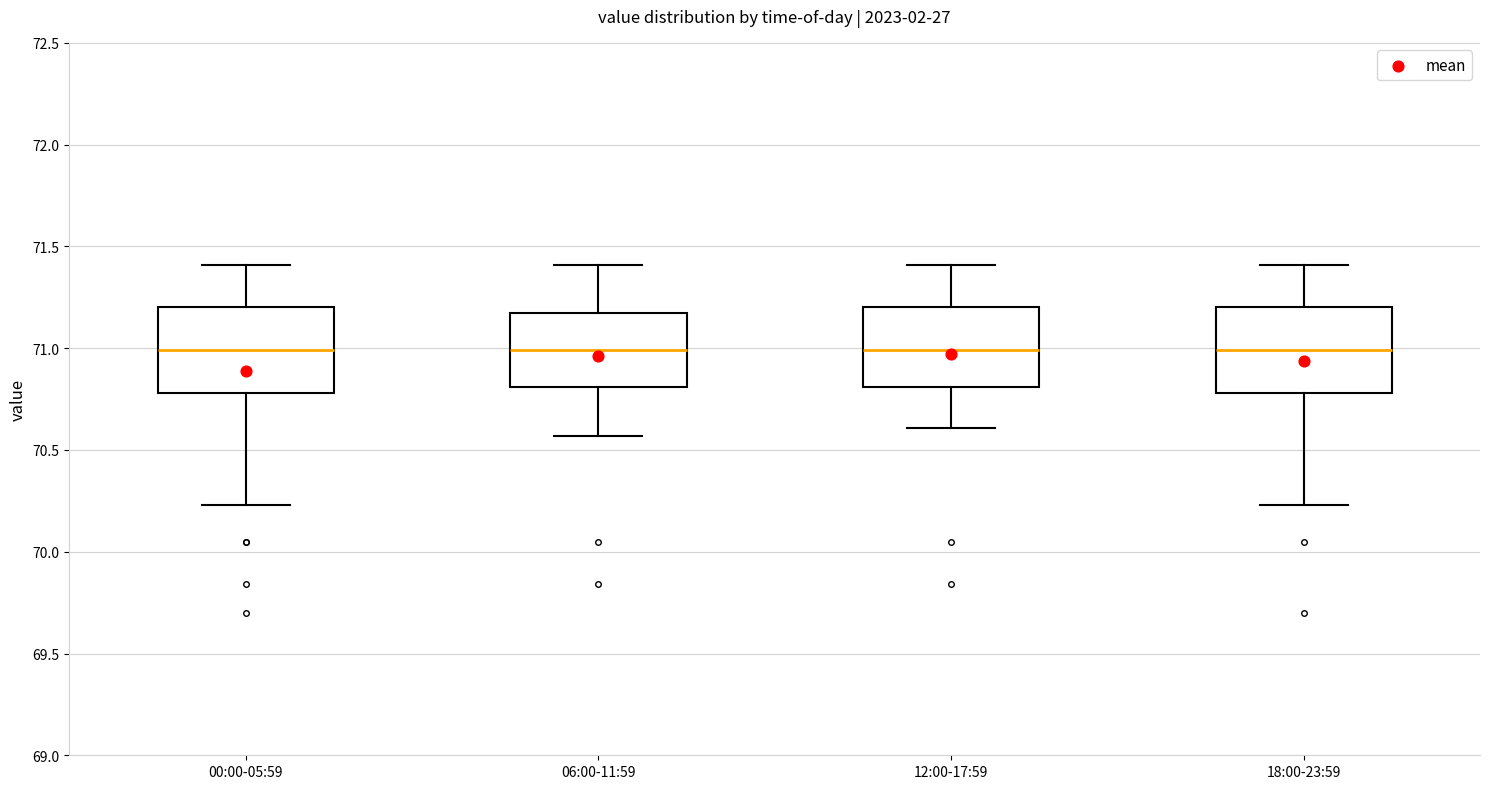

Reading left to right, read every box against the y-axis: the position of its median line, the range the box covers, and the ends of its whiskers. The values are not printed on the chart, so give them approximately, as read against the axis.

00:00-05:59: median 71.00, box 70.80 to 71.20, whiskers 70.25 to 71.40
06:00-11:59: median 71.00, box 70.80 to 71.20, whiskers 70.55 to 71.40
12:00-17:59: median 71.00, box 70.80 to 71.20, whiskers 70.60 to 71.40
18:00-23:59: median 71.00, box 70.80 to 71.20, whiskers 70.25 to 71.40